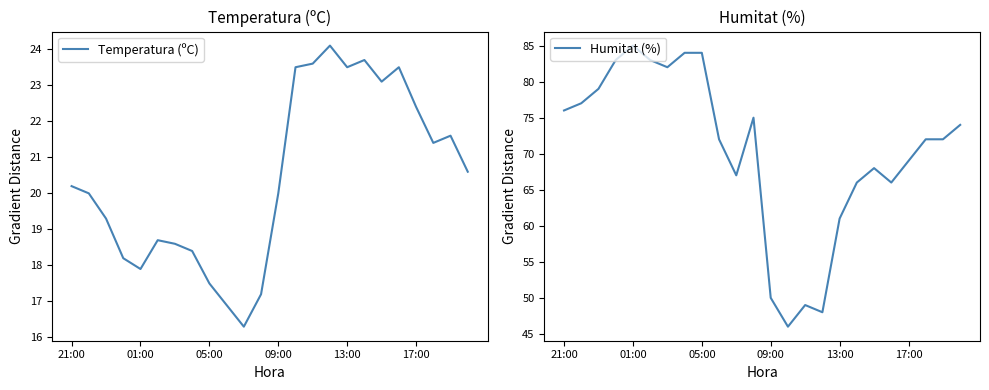

List the series in order of their peak value, highest first.

Humitat (%), Temperatura (ºC)